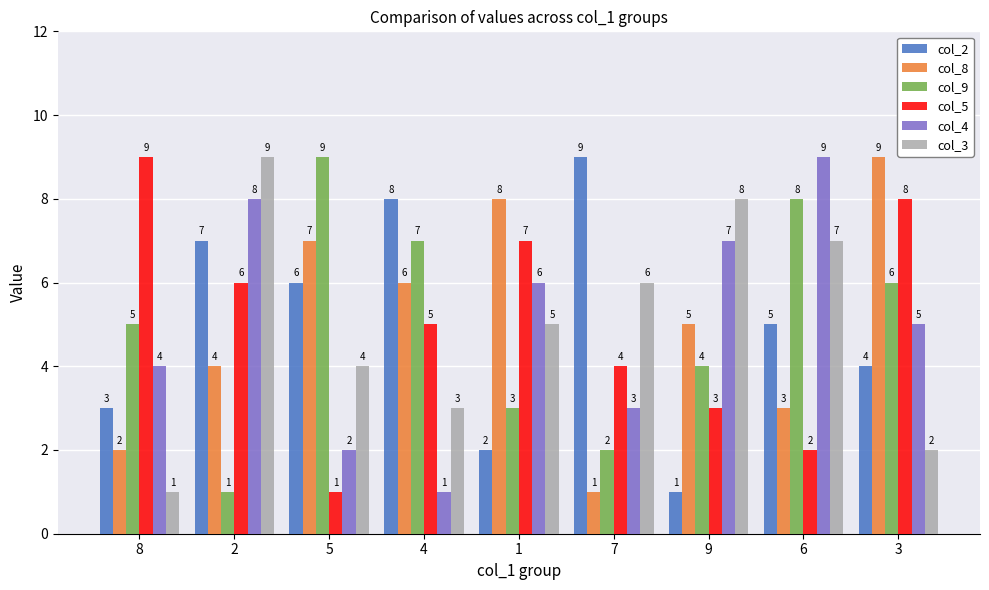

What are all the series names shown in the legend?

col_2, col_8, col_9, col_5, col_4, col_3